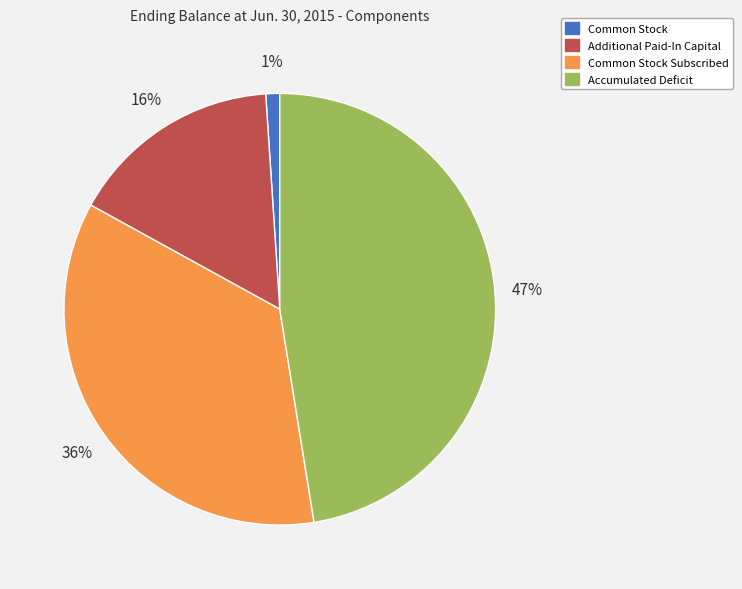

Count the number of slices in the pie.

4